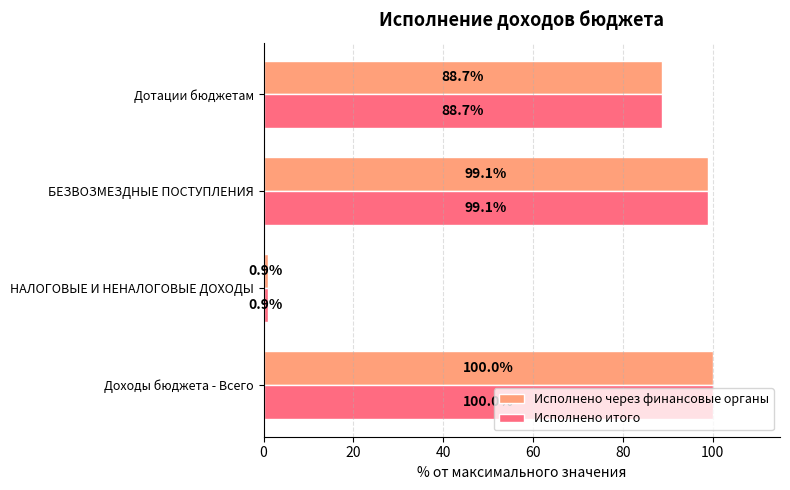

Rank the categories by Исполнено через финансовые органы value from lowest to highest.

НАЛОГОВЫЕ И НЕНАЛОГОВЫЕ ДОХОДЫ, Дотации бюджетам, БЕЗВОЗМЕЗДНЫЕ ПОСТУПЛЕНИЯ, Доходы бюджета - Всего